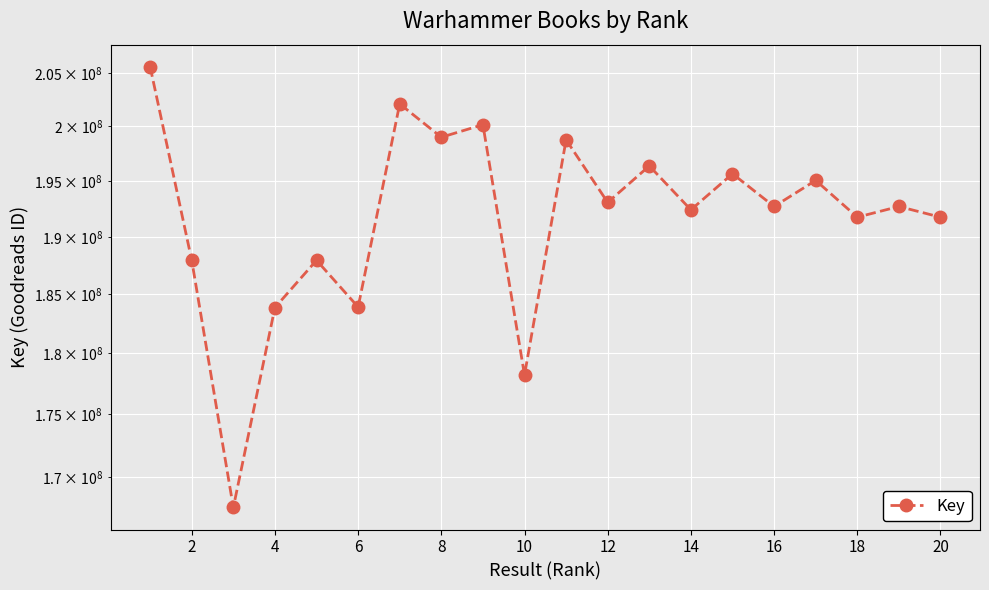

What is the value of the 16th point from the left?

192690395